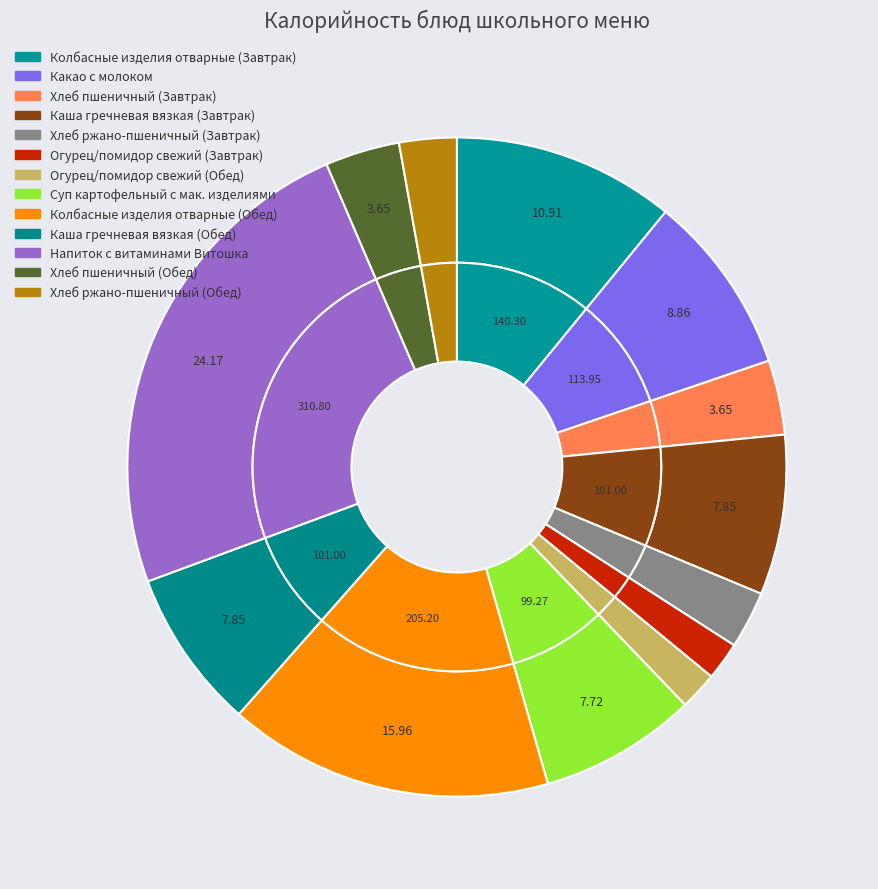

Does Каша гречневая вязкая (Обед) represent more than half of the total?

No